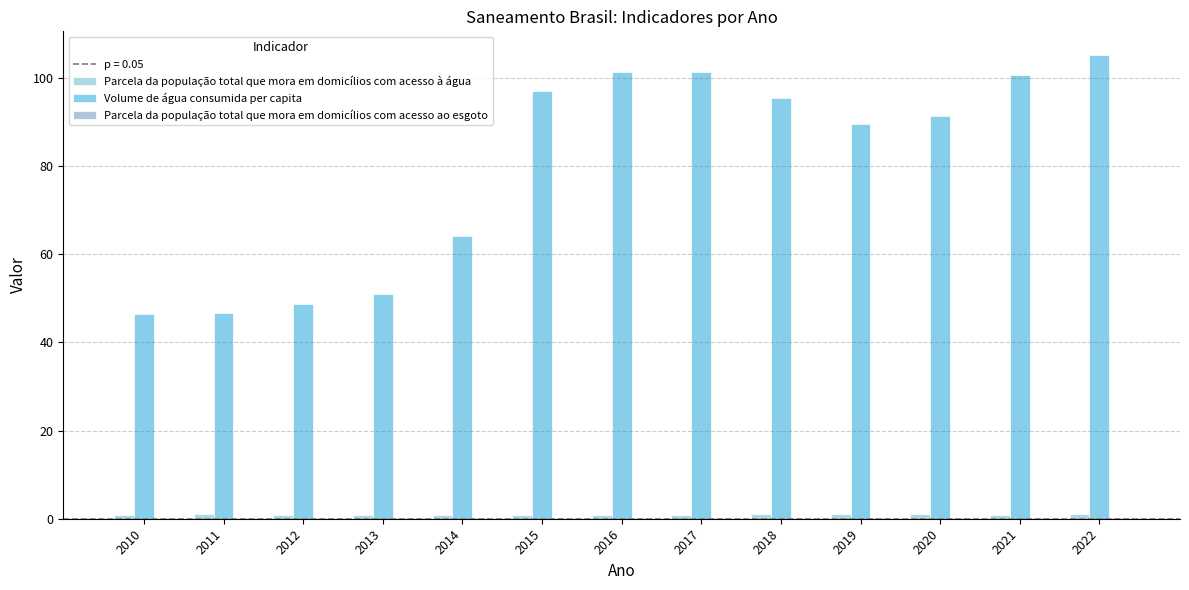

What is the maximum value shown in the chart?

105.2